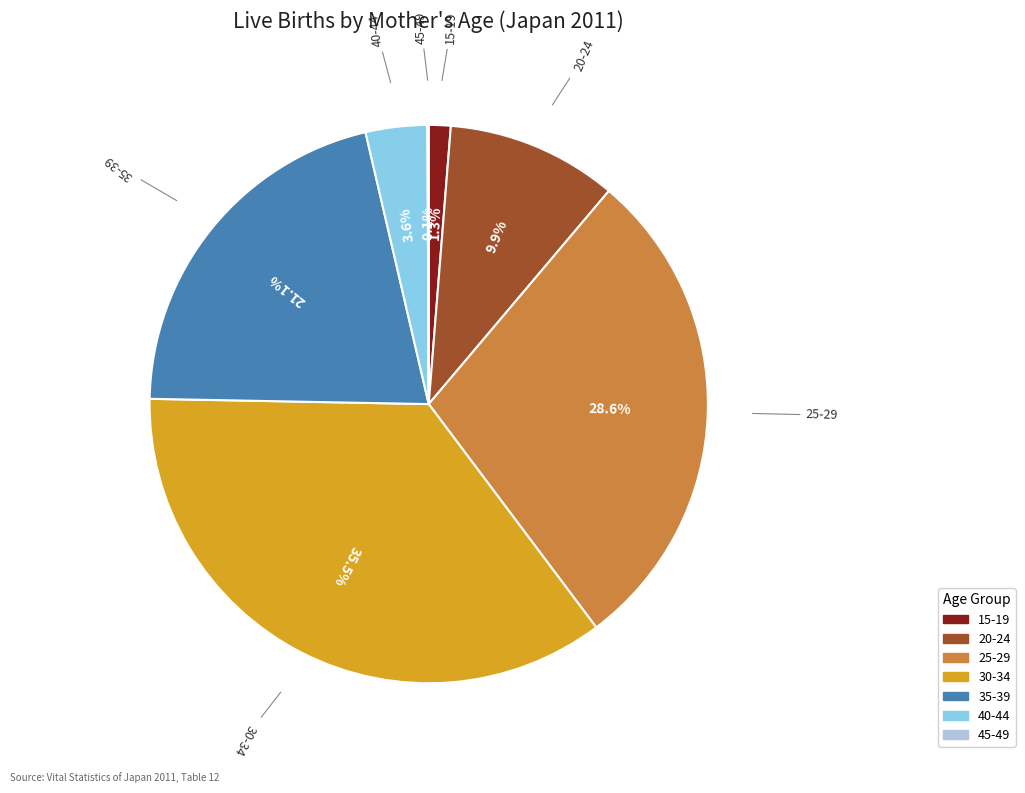

Is the sum of 30-34 and 15-19 greater than half?

No